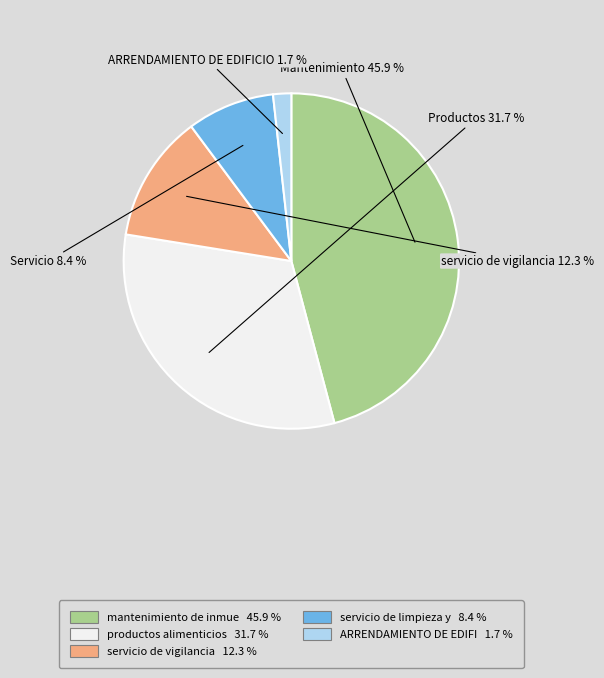

Does any single category account for the majority?

No